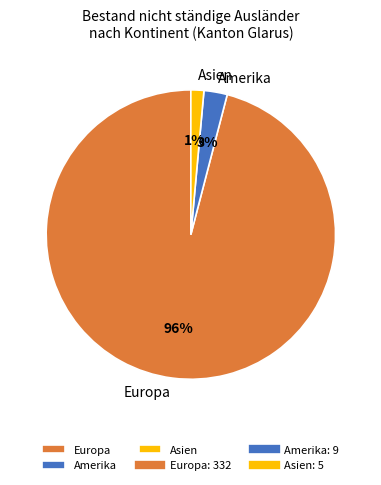

Is Europa the majority of the pie?

Yes